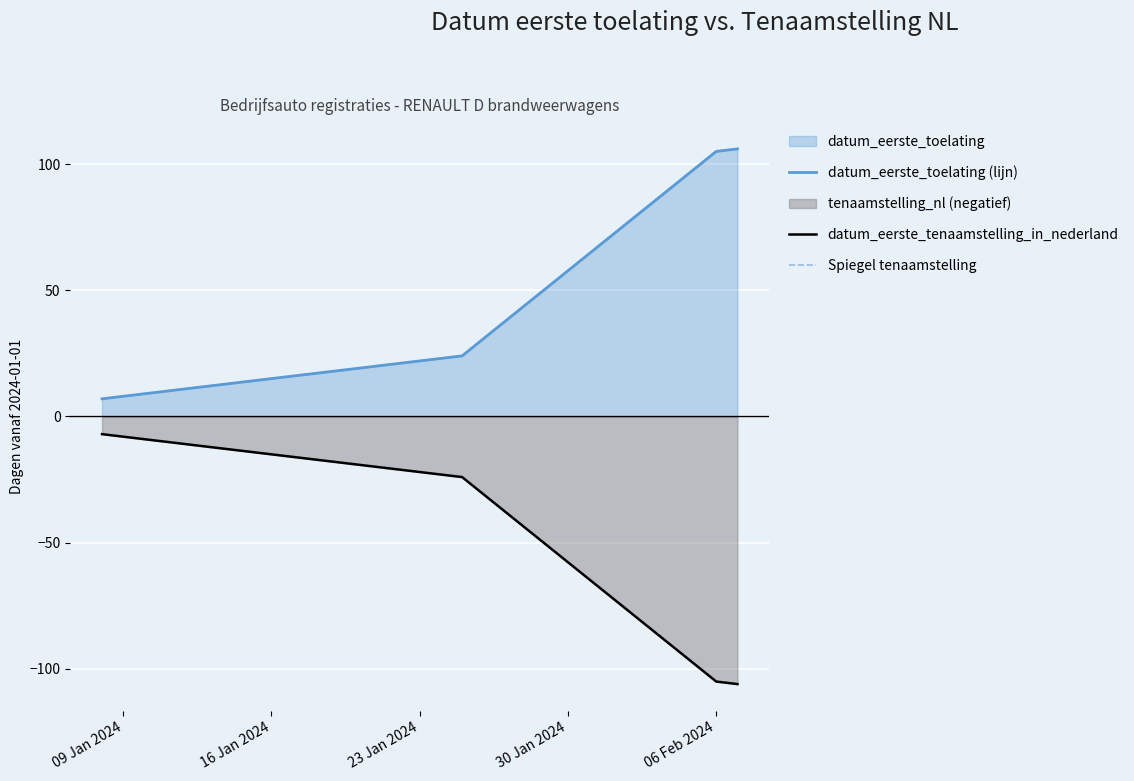

How many categories are shown in the chart?

5